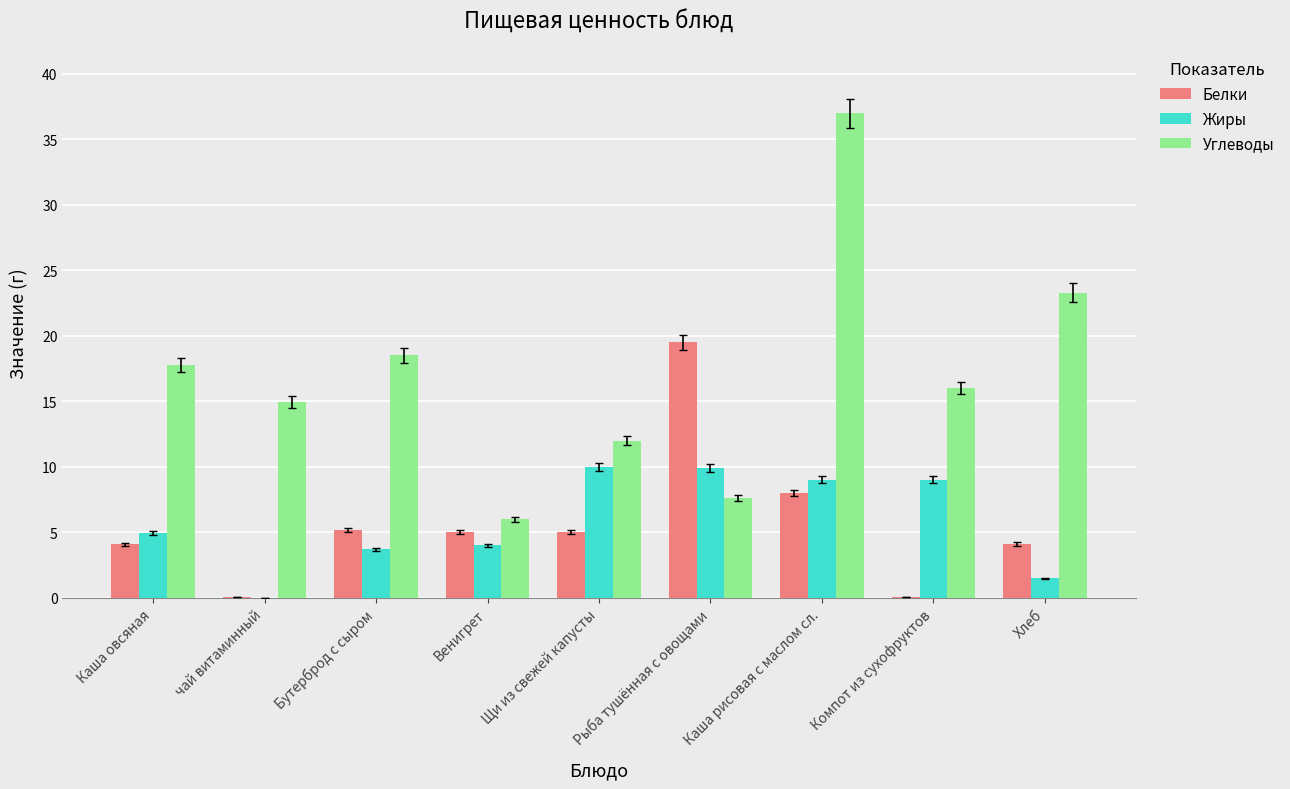

Count the number of categories in the chart.

9